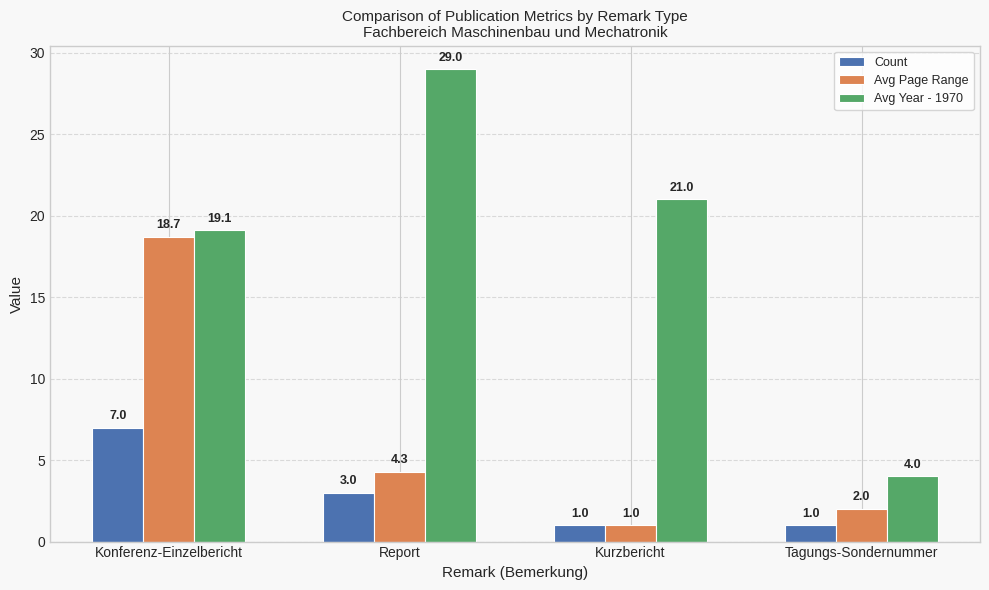

What are all the series names shown in the legend?

Count, Avg Page Range, Avg Year - 1970